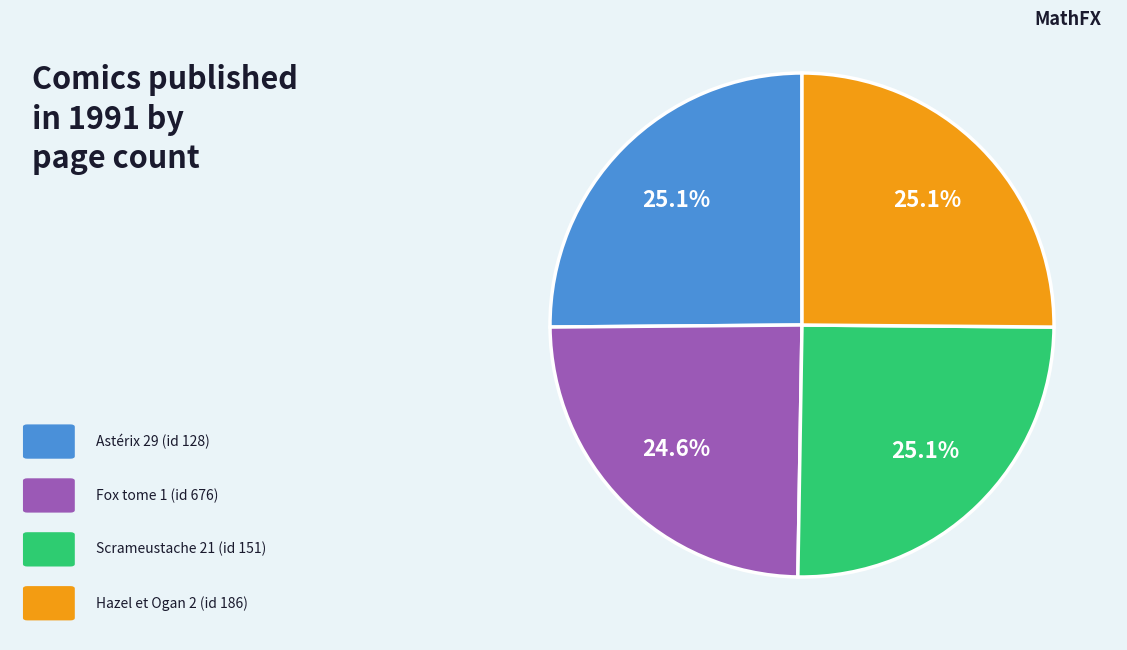

Is there a majority slice in this chart?

No